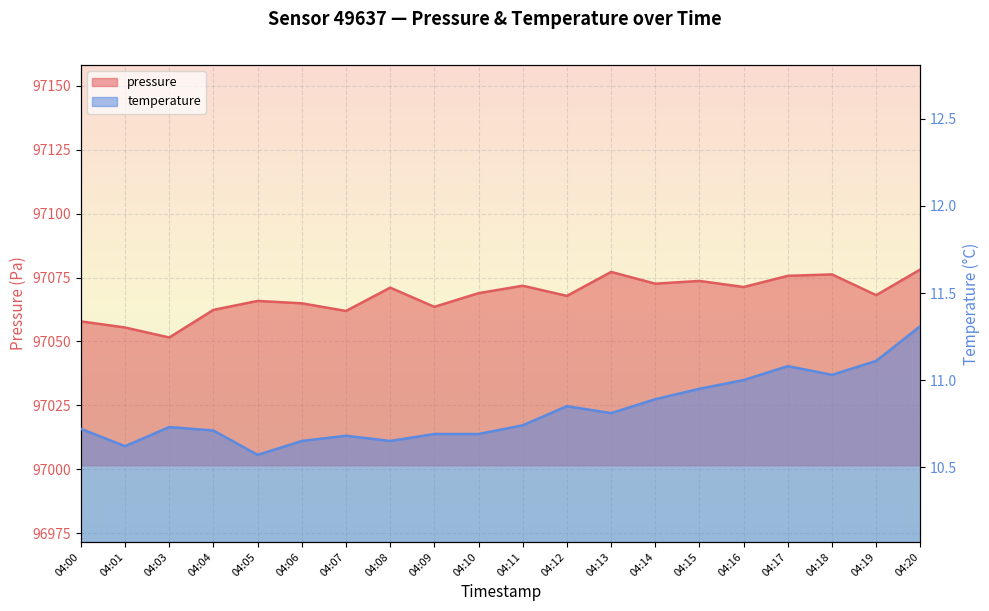

True or false: temperature and pressure cross at least once.

False